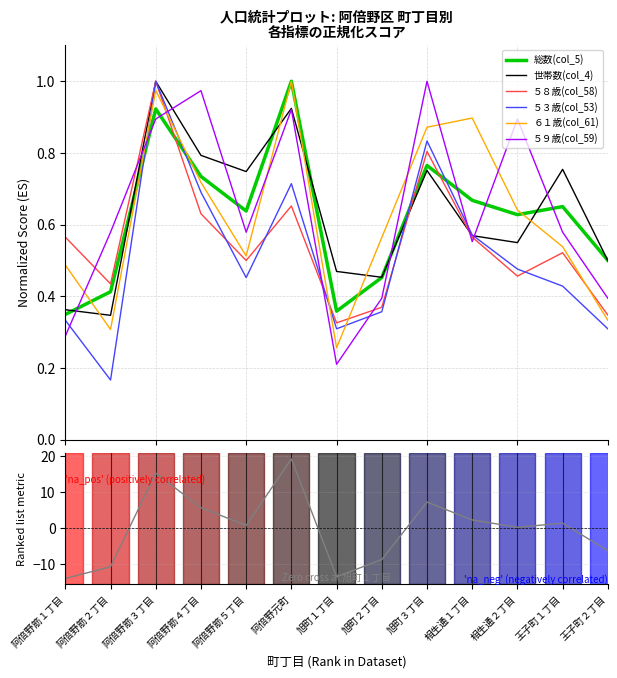

Reading right to left, transcribe all the data shown in this chart.

総数(col_5): 王子町２丁目=0.5	王子町１丁目=0.7	相生通２丁目=0.6	相生通１丁目=0.7	旭町３丁目=0.8	旭町２丁目=0.5	旭町１丁目=0.4	阿倍野元町=1.0	阿倍野筋５丁目=0.6	阿倍野筋４丁目=0.7	阿倍野筋３丁目=0.9	阿倍野筋２丁目=0.4	阿倍野筋１丁目=0.3
世帯数(col_4): 王子町２丁目=0.5	王子町１丁目=0.8	相生通２丁目=0.5	相生通１丁目=0.6	旭町３丁目=0.8	旭町２丁目=0.5	旭町１丁目=0.5	阿倍野元町=0.9	阿倍野筋５丁目=0.7	阿倍野筋４丁目=0.8	阿倍野筋３丁目=1.0	阿倍野筋２丁目=0.3	阿倍野筋１丁目=0.4
５８歳(col_58): 王子町２丁目=0.3	王子町１丁目=0.5	相生通２丁目=0.5	相生通１丁目=0.6	旭町３丁目=0.8	旭町２丁目=0.4	旭町１丁目=0.3	阿倍野元町=0.7	阿倍野筋５丁目=0.5	阿倍野筋４丁目=0.6	阿倍野筋３丁目=1.0	阿倍野筋２丁目=0.4	阿倍野筋１丁目=0.6
５３歳(col_53): 王子町２丁目=0.3	王子町１丁目=0.4	相生通２丁目=0.5	相生通１丁目=0.6	旭町３丁目=0.8	旭町２丁目=0.4	旭町１丁目=0.3	阿倍野元町=0.7	阿倍野筋５丁目=0.5	阿倍野筋４丁目=0.7	阿倍野筋３丁目=1.0	阿倍野筋２丁目=0.2	阿倍野筋１丁目=0.3
６１歳(col_61): 王子町２丁目=0.3	王子町１丁目=0.5	相生通２丁目=0.6	相生通１丁目=0.9	旭町３丁目=0.9	旭町２丁目=0.6	旭町１丁目=0.3	阿倍野元町=1.0	阿倍野筋５丁目=0.5	阿倍野筋４丁目=0.7	阿倍野筋３丁目=1.0	阿倍野筋２丁目=0.3	阿倍野筋１丁目=0.5
５９歳(col_59): 王子町２丁目=0.4	王子町１丁目=0.6	相生通２丁目=0.9	相生通１丁目=0.6	旭町３丁目=1.0	旭町２丁目=0.4	旭町１丁目=0.2	阿倍野元町=0.9	阿倍野筋５丁目=0.6	阿倍野筋４丁目=1.0	阿倍野筋３丁目=0.9	阿倍野筋２丁目=0.6	阿倍野筋１丁目=0.3